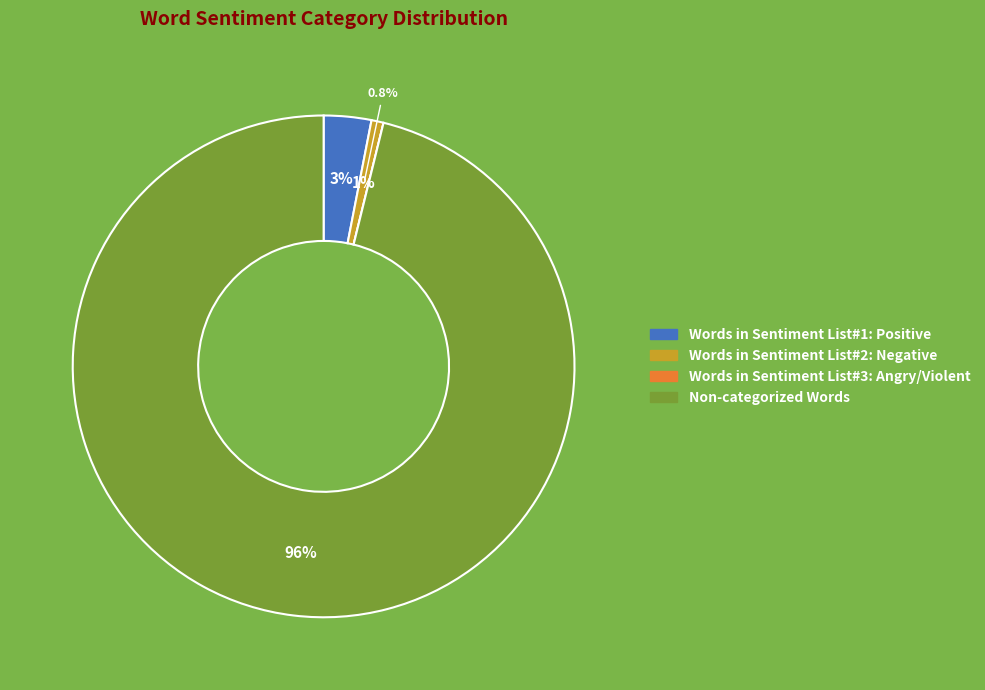

True or false: Words in Sentiment List#2: Negative accounts for 11% of the total.

False